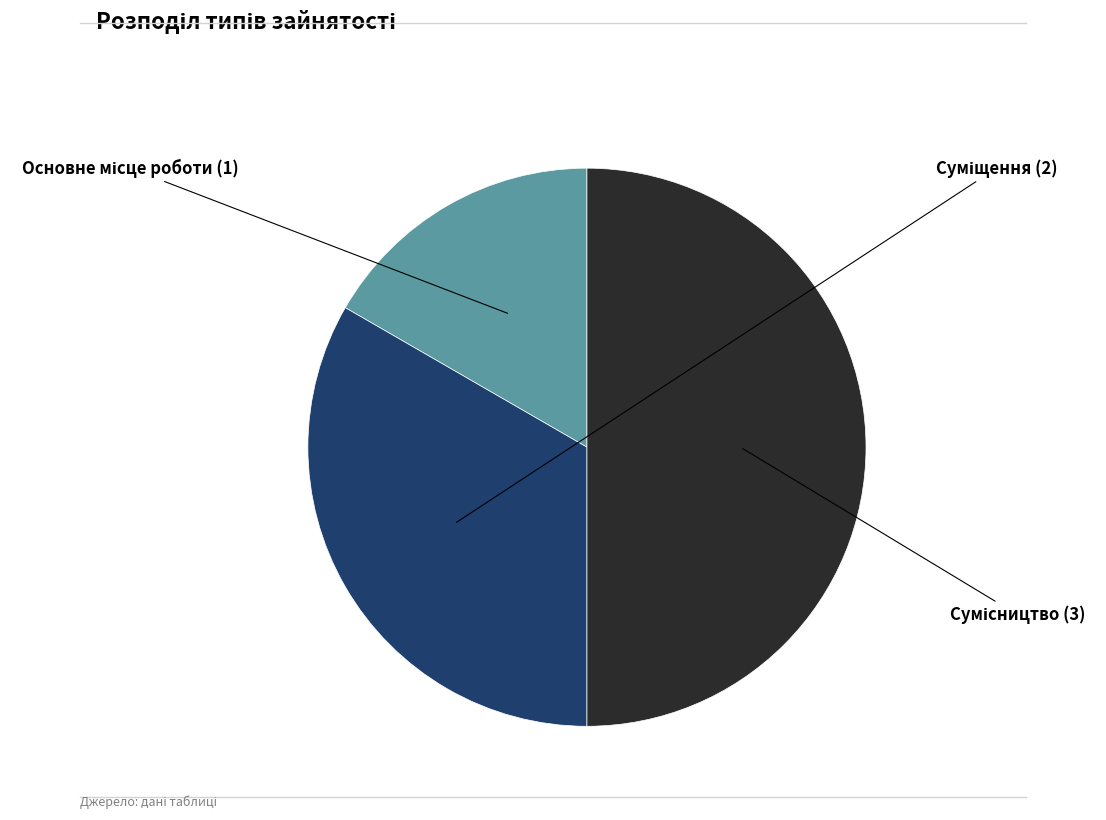

How many slices are in this pie chart?

3